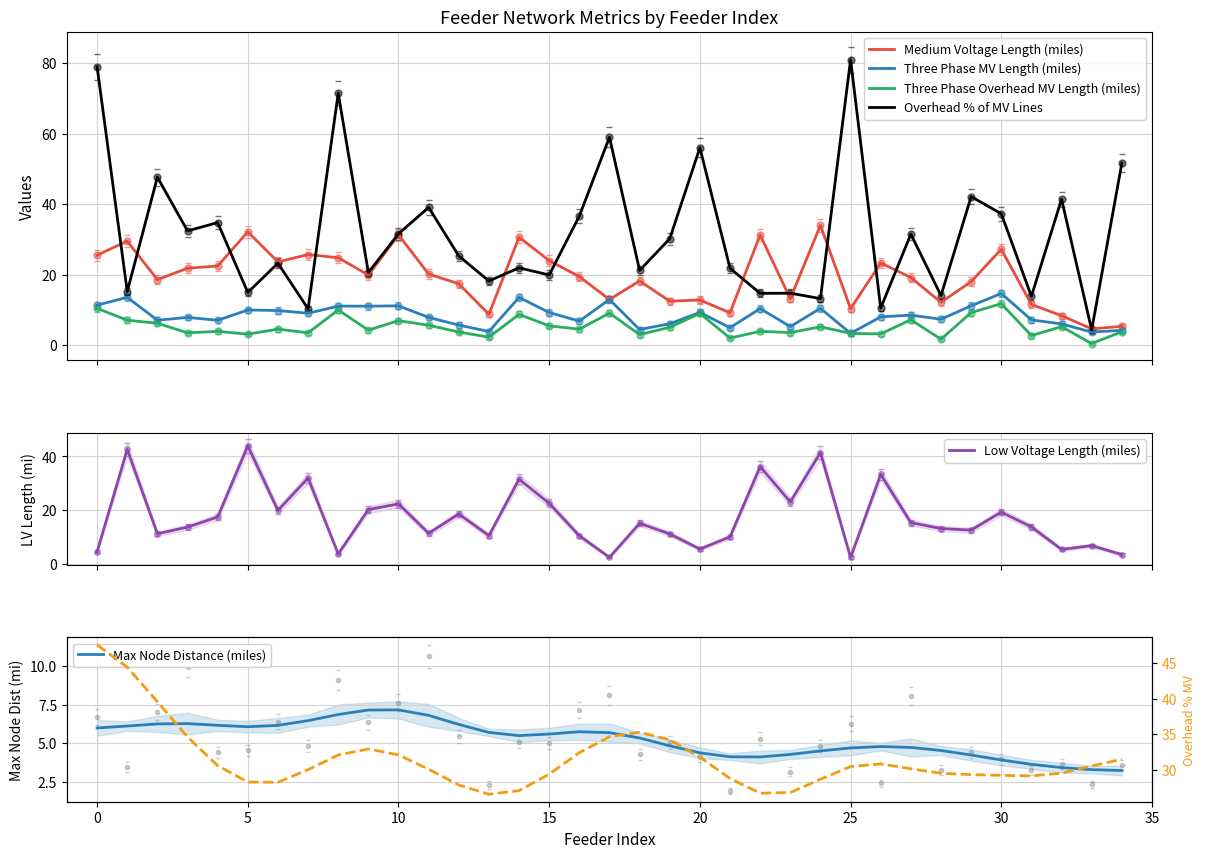

What is the difference between the second highest and second lowest values in the Three Phase Overhead MV Length (miles) series?

8.7